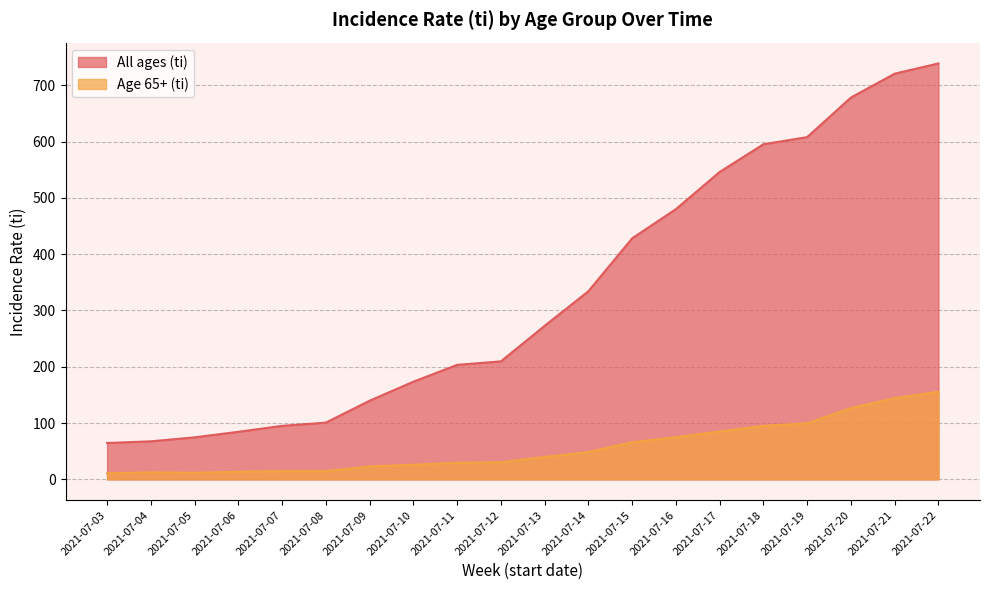

At which label does Age 65+ (ti) first exceed 39?

2021-07-13